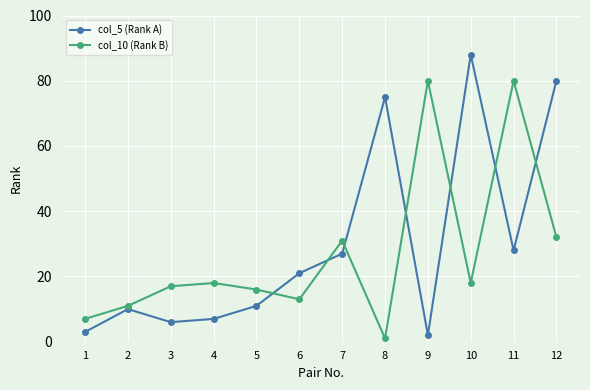

Reading left to right, list all the values displayed in this chart.

col_5 (Rank A): 3	10	6	7	11	21	27	75	2	88	28	80
col_10 (Rank B): 7	11	17	18	16	13	31	1	80	18	80	32